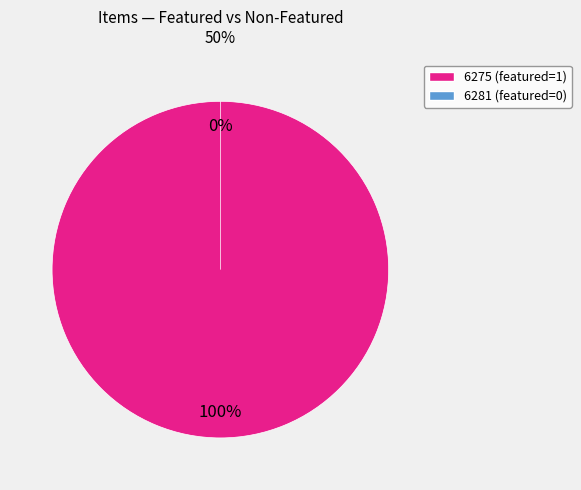

Which has a higher value, 6275 (featured=1) or 6281 (featured=0)?

6275 (featured=1)